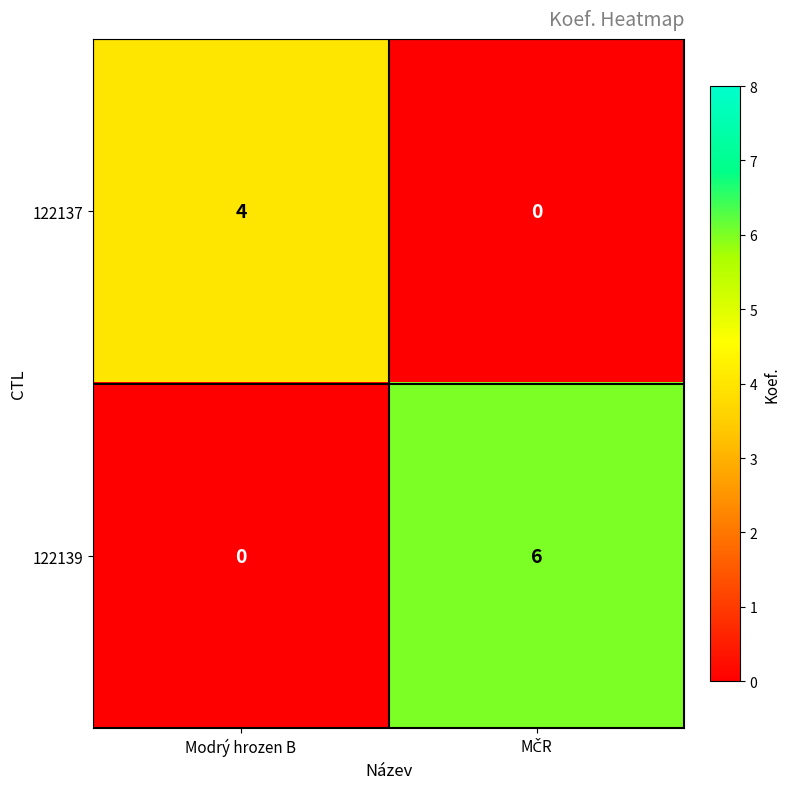

What is the average value of the 122139 series?

3